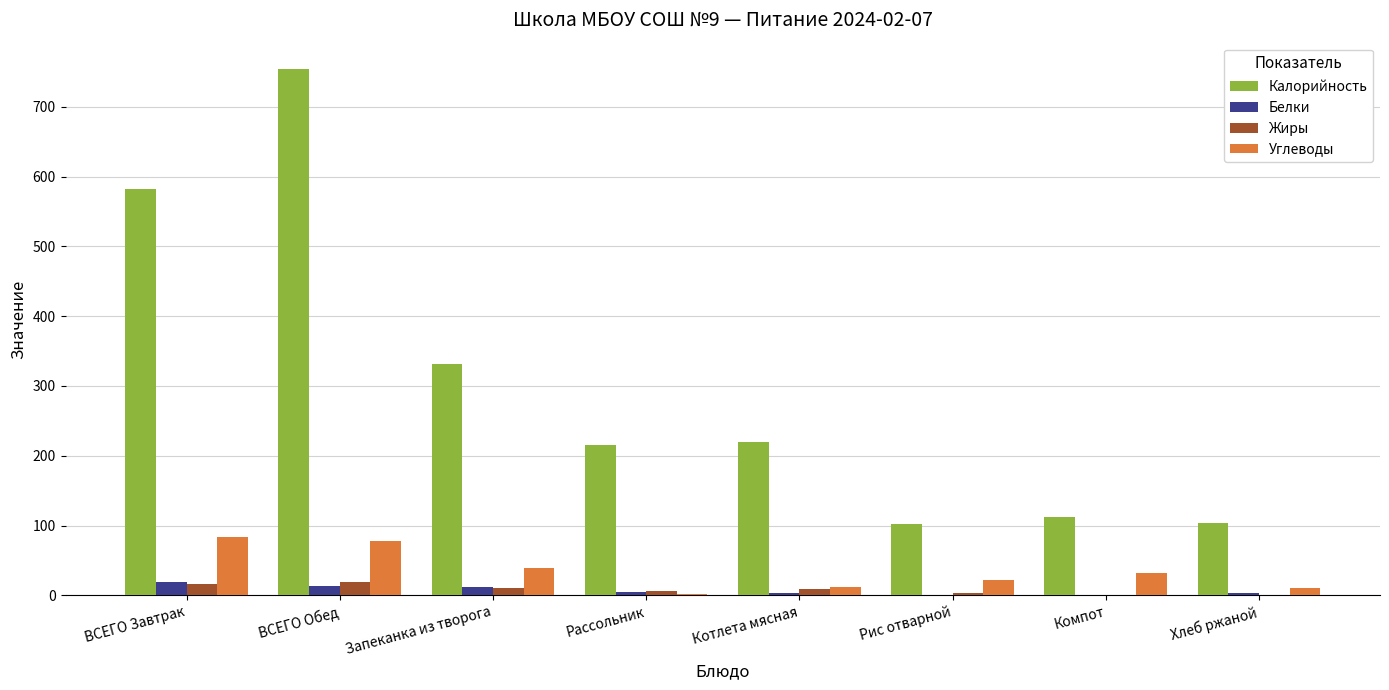

What is the sum of all Белки values?

60